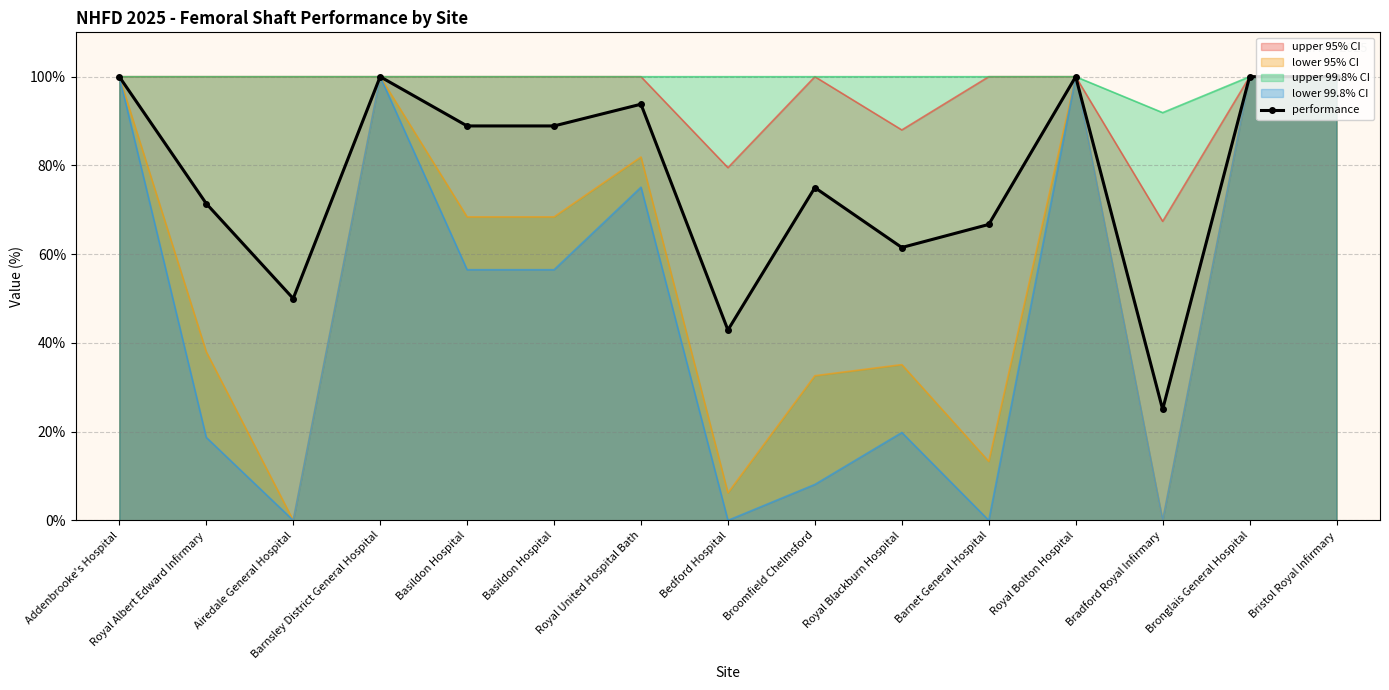

Which label corresponds to the smallest value in the chart?

Bradford Royal Infirmary